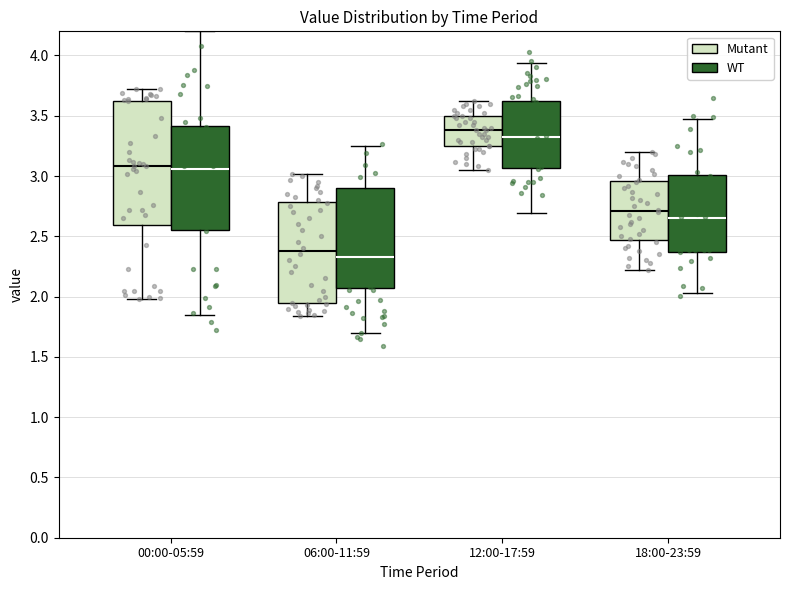

Where does the lower whisker of the box for 06:00-11:59 (WT) end on the y-axis? The values are not printed on the chart, so give them approximately, as read against the axis.

1.65